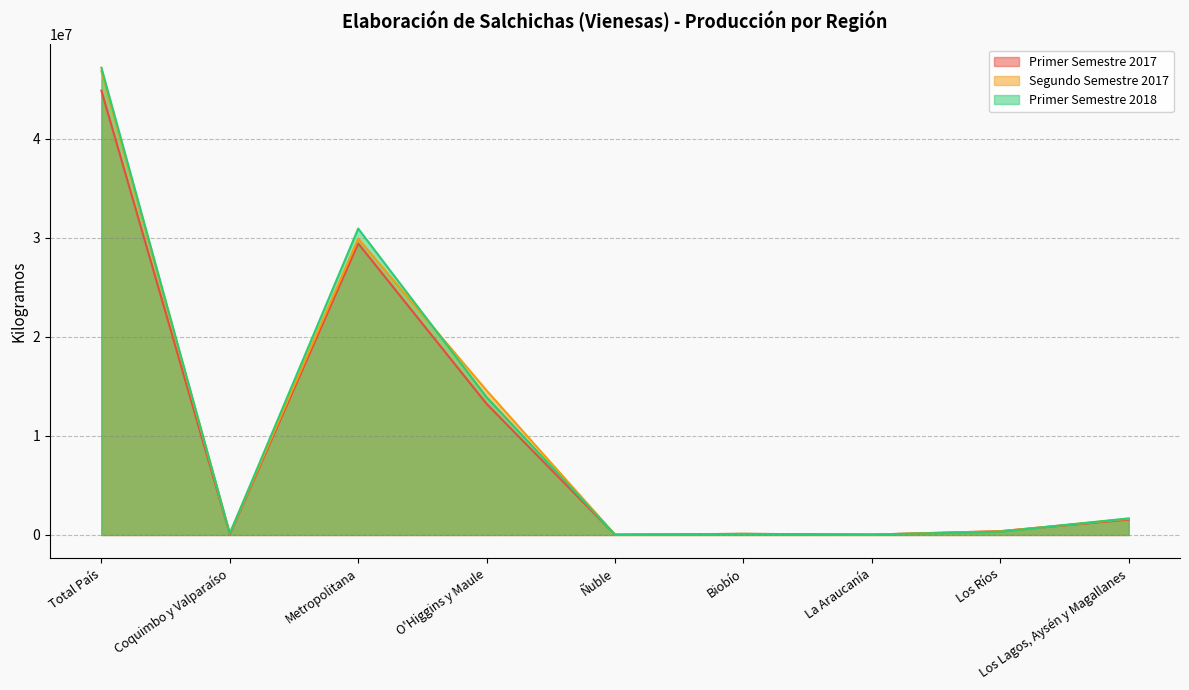

Reading left to right, what are all the values shown in this chart?

Primer Semestre 2017: Total País=44887071	Coquimbo y Valparaíso=76376	Metropolitana=29443920	O'Higgins y Maule=13244284	Ñuble=31823	Biobío=113363	La Araucanía=37774	Los Ríos=386427	Los Lagos, Aysén y Magallanes=1553104
Segundo Semestre 2017: Total País=46845266	Coquimbo y Valparaíso=140504	Metropolitana=29935198	O'Higgins y Maule=14592562	Ñuble=32889	Biobío=105322	La Araucanía=39838	Los Ríos=369820	Los Lagos, Aysén y Magallanes=1629133
Primer Semestre 2018: Total País=47197911	Coquimbo y Valparaíso=146793	Metropolitana=30946752	O'Higgins y Maule=13918477	Ñuble=33493	Biobío=108755	La Araucanía=44530	Los Ríos=327236	Los Lagos, Aysén y Magallanes=1671875